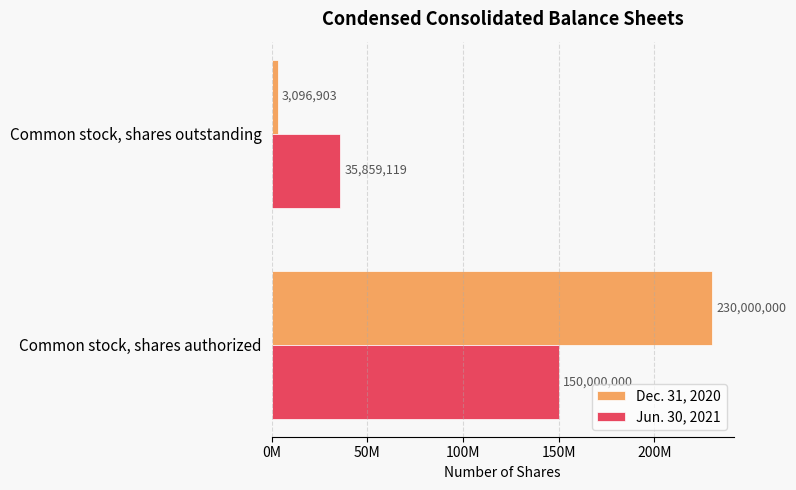

Rank the series by their average value, from lowest to highest.

Jun. 30, 2021, Dec. 31, 2020